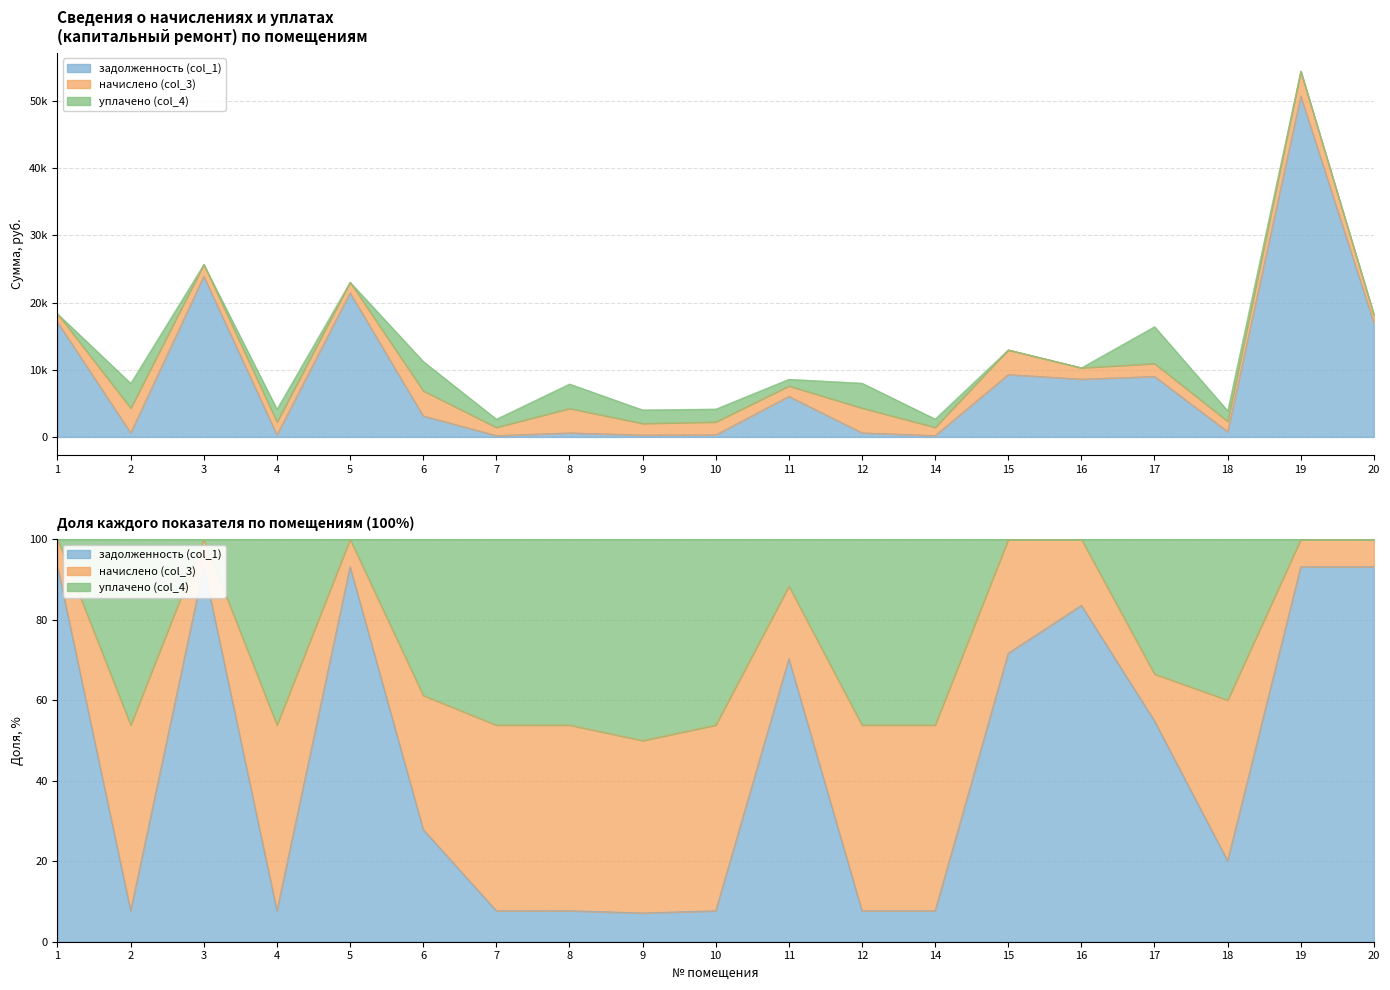

What are all the series names shown in the legend?

задолженность (col_1), начислено (col_3), уплачено (col_4)